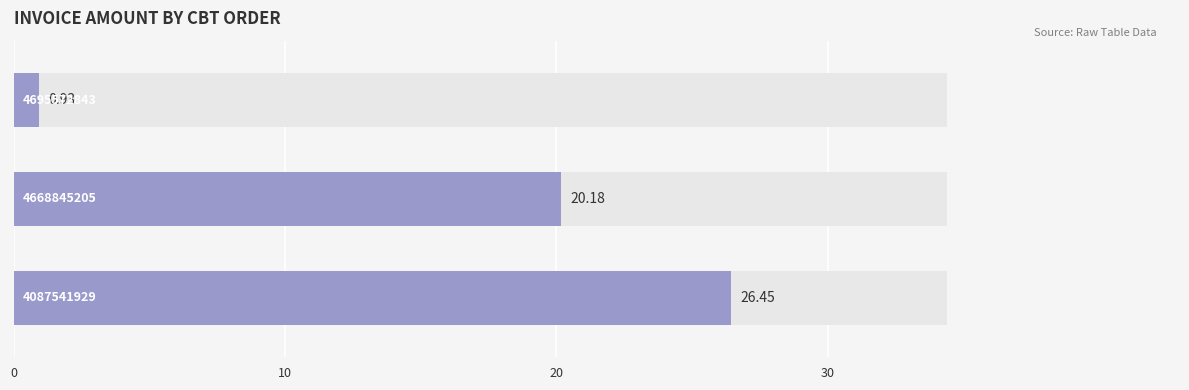

True or false: the data shows 15.5 at 20.

False